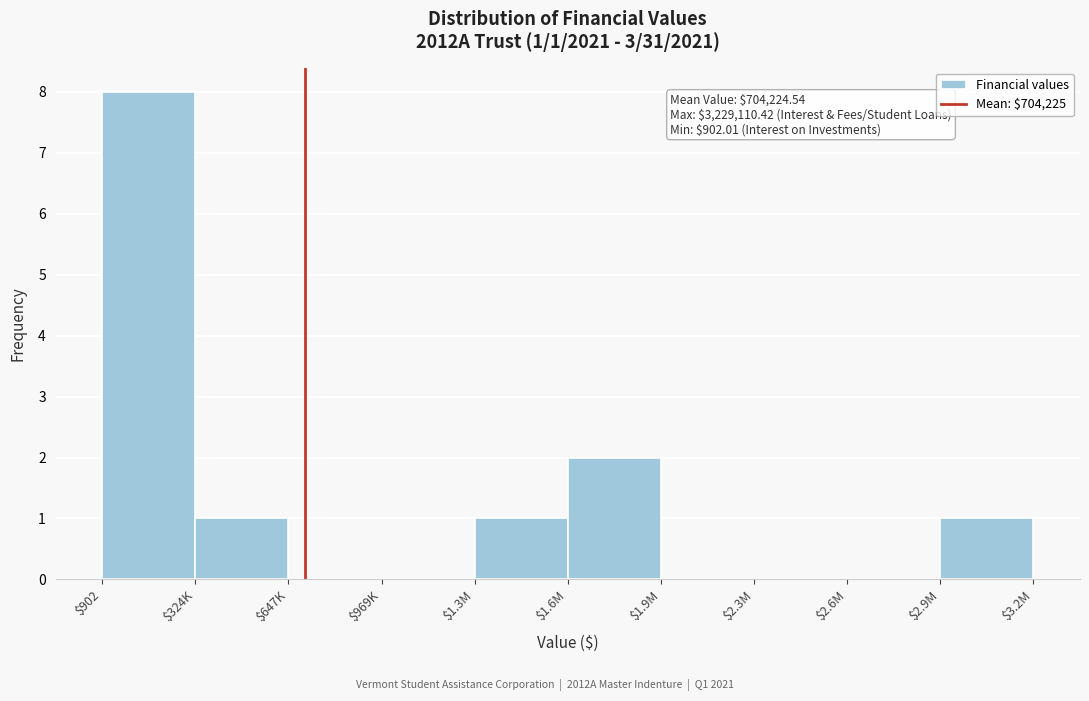

What is the sum of all values?

13